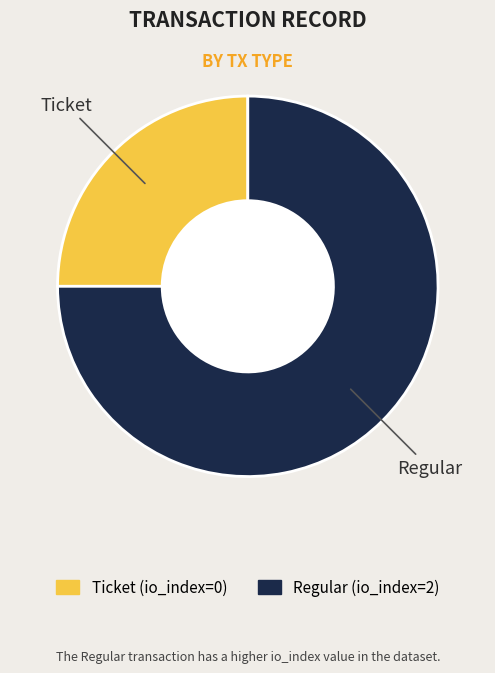

Which slice represents more than half of the pie?

Regular